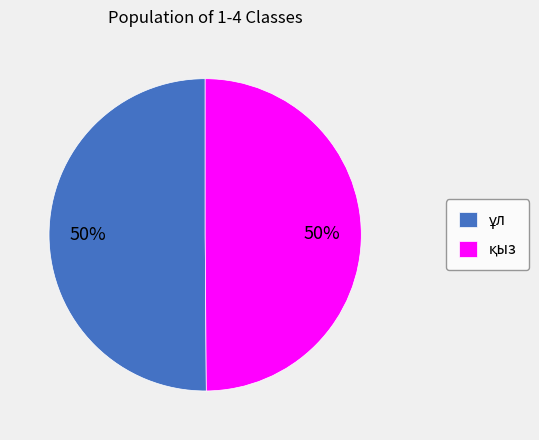

Count the number of slices in the pie.

2